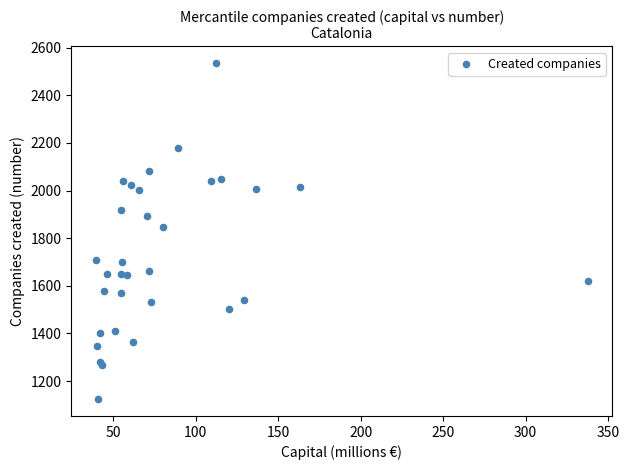

What Y value in the scatter plot is closest to 1829?

1845